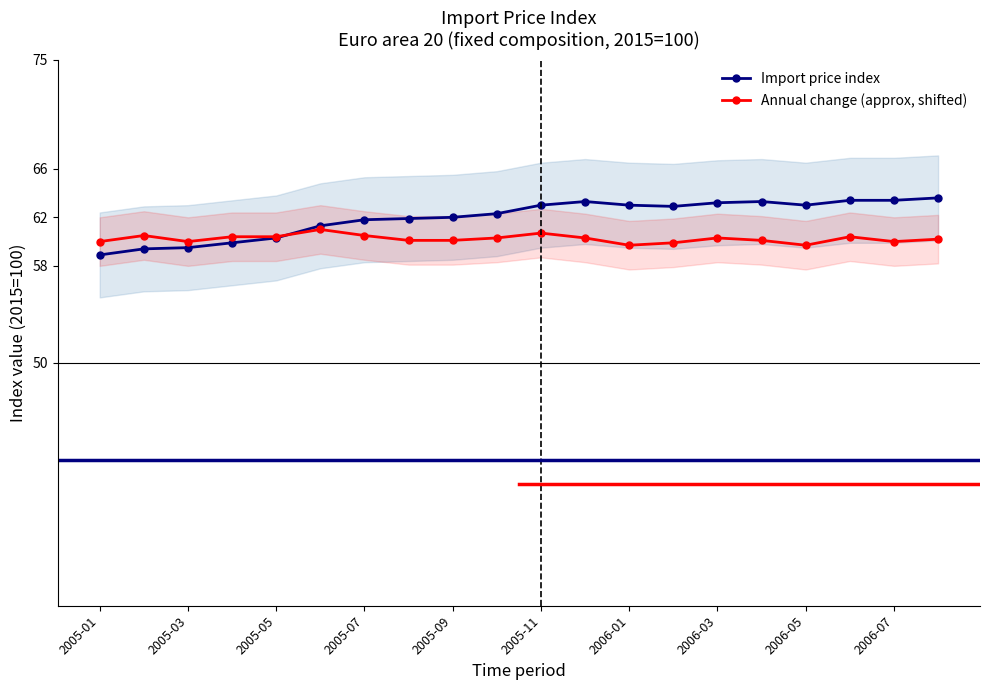

The value of Annual change (approx, shifted) at 2005-11 is 12.6. True or false?

False